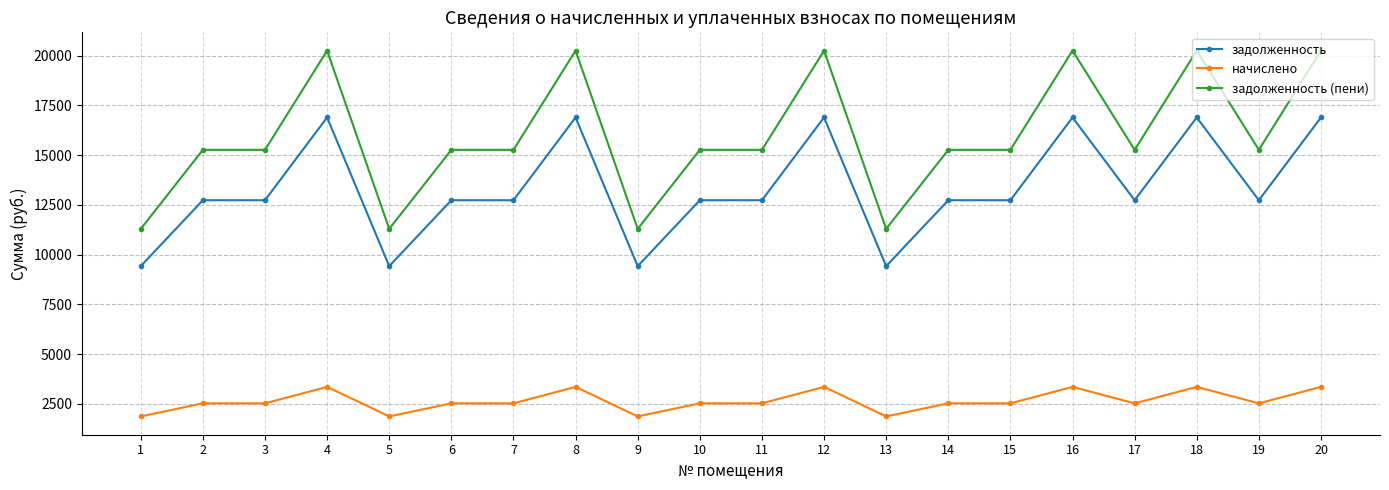

True or false: задолженность has more than 2 interior local peaks.

True